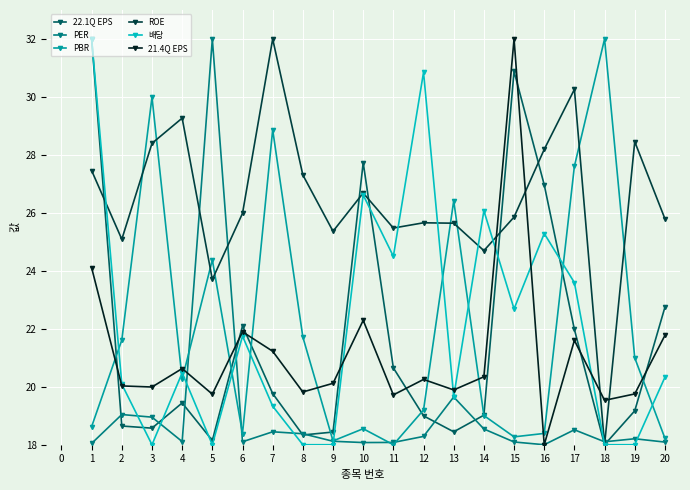

Does the chart display data point markers on the line(s)?

Yes